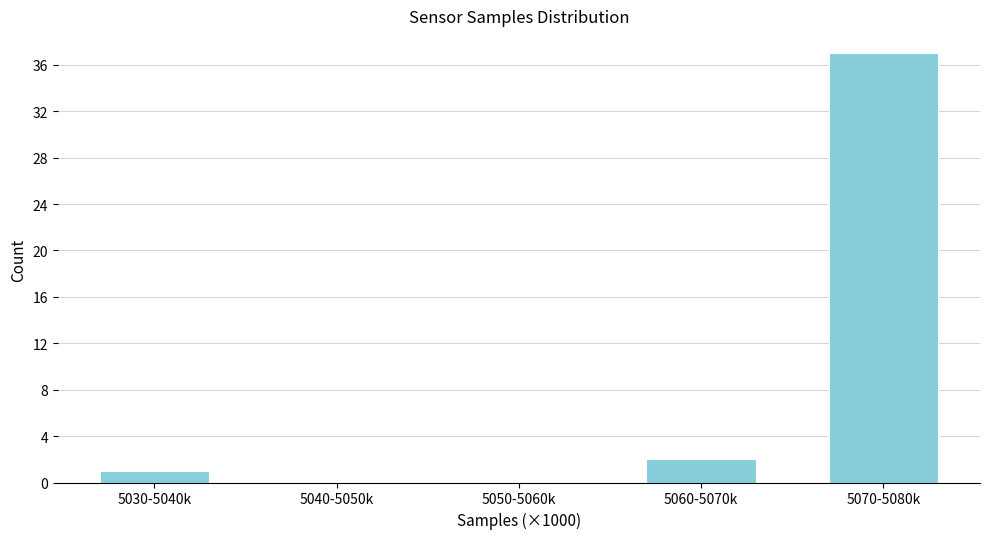

Reading left to right, list all the values displayed in this chart.

5030-5040k=1	5040-5050k=0	5050-5060k=0	5060-5070k=2	5070-5080k=37